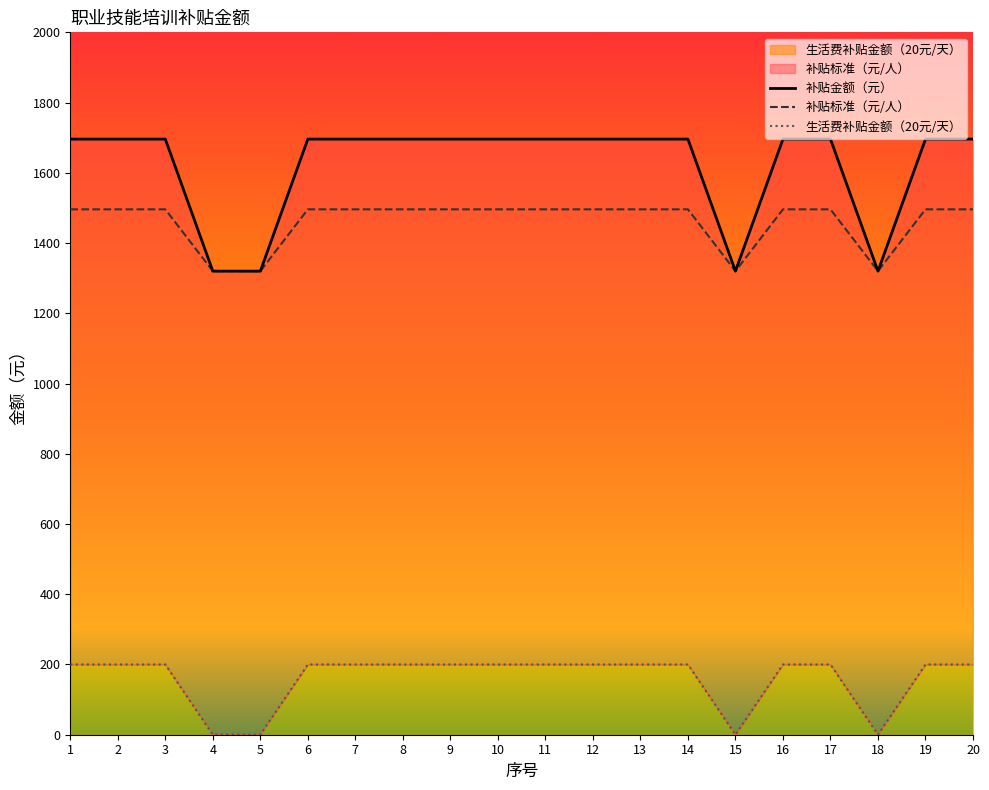

Between 12 and 20, which series saw the biggest shift?

补贴标准（元/人）